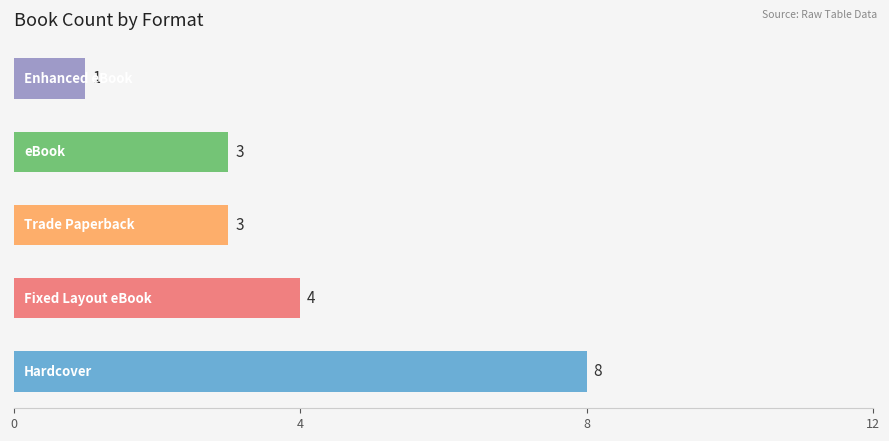

Reading top to bottom, list all the values displayed in this chart.

1	3	3	4	8